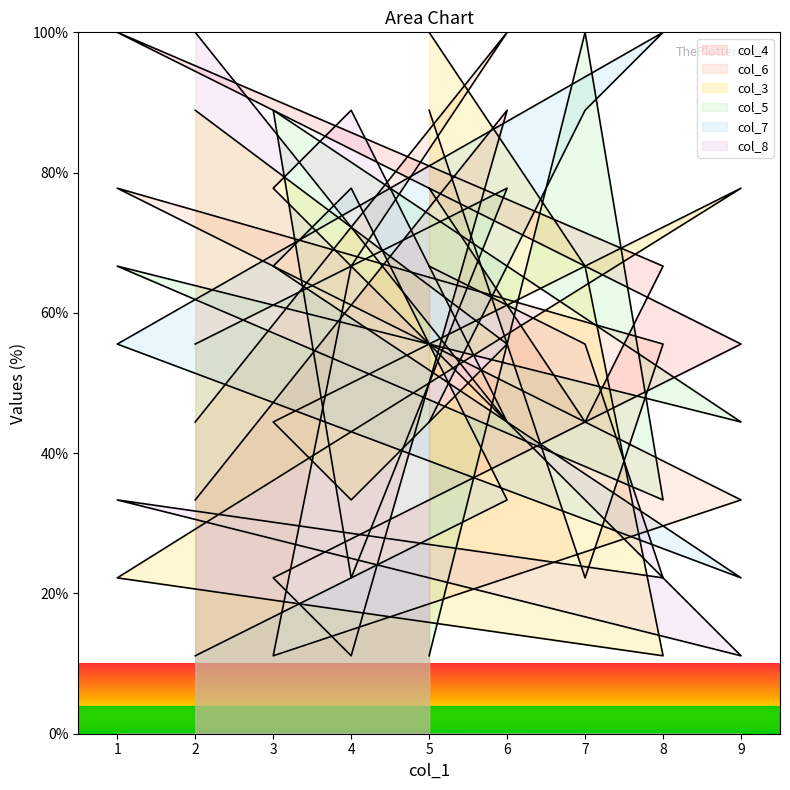

What is the lowest value of the col_7 series?

11.1